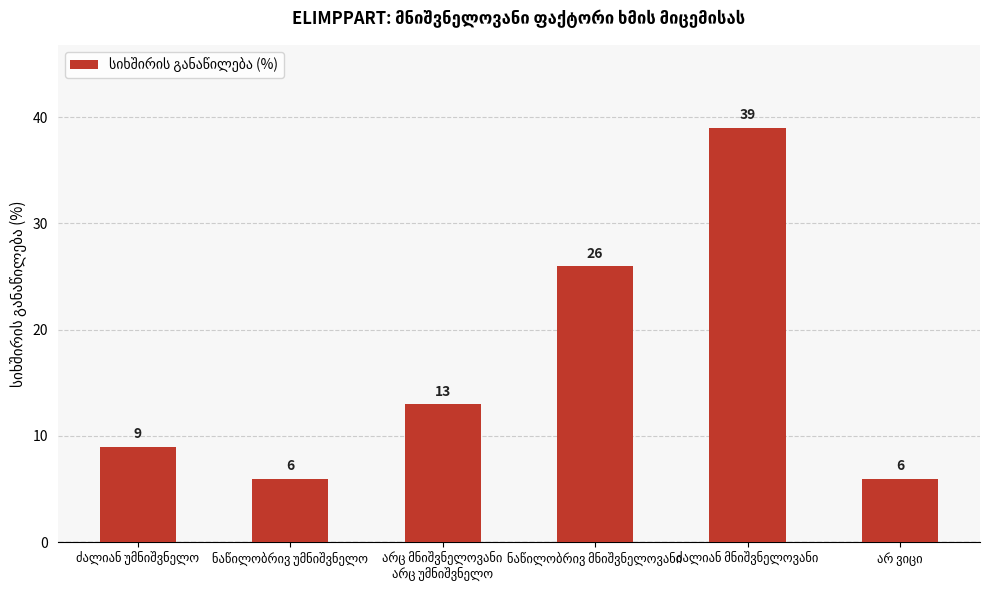

What is the minimum value shown in the chart?

6